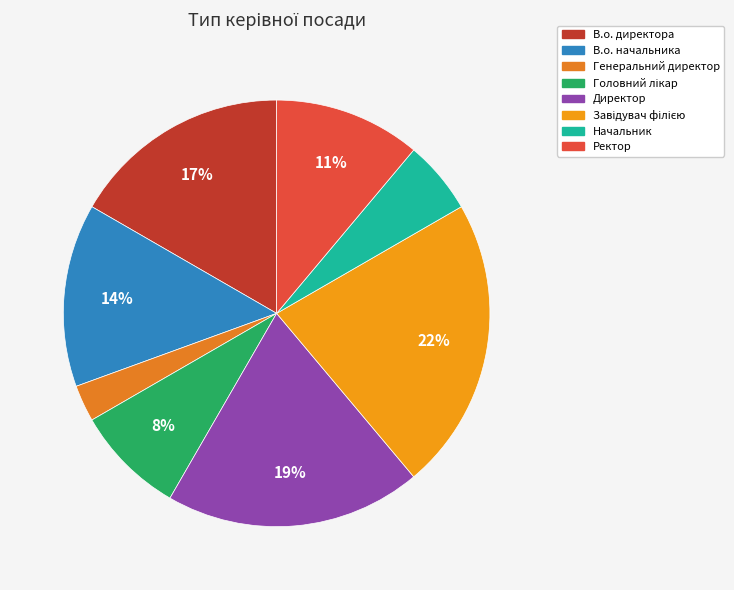

Is there a majority slice in this chart?

No